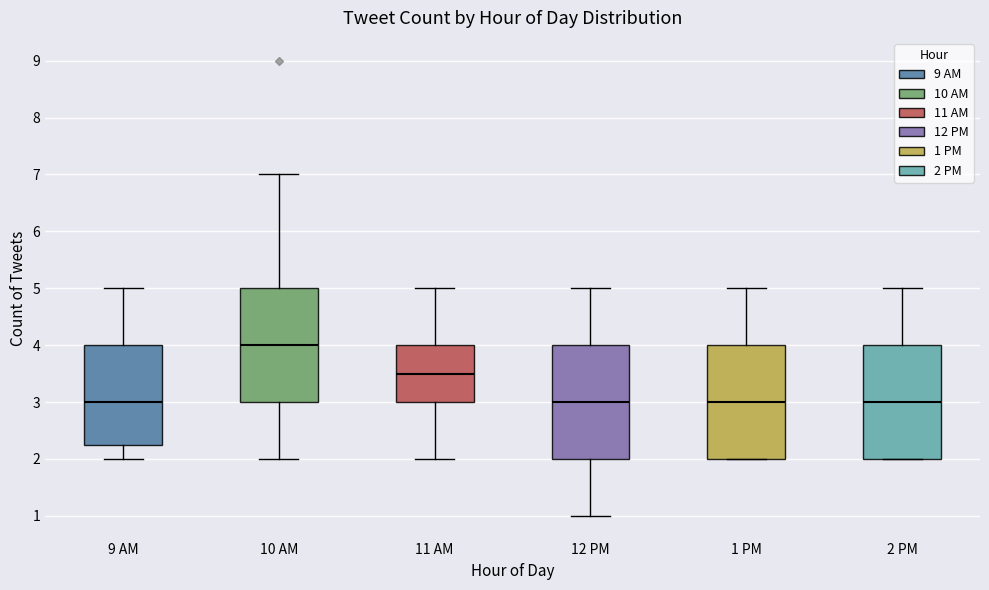

Reading left to right, transcribe this box plot: for each box, give where its median line is, the range the box spans, and where its two whiskers end, as read against the y-axis. The values are not printed on the chart, so give them approximately, as read against the axis.

9 AM: median 3.0, box 2.3 to 4.0, whiskers 2.0 to 5.0
10 AM: median 4.0, box 3.0 to 5.0, whiskers 2.0 to 7.0
11 AM: median 3.5, box 3.0 to 4.0, whiskers 2.0 to 5.0
12 PM: median 3.0, box 2.0 to 4.0, whiskers 1.0 to 5.0
1 PM: median 3.0, box 2.0 to 4.0, whiskers 2.0 to 5.0
2 PM: median 3.0, box 2.0 to 4.0, whiskers 2.0 to 5.0